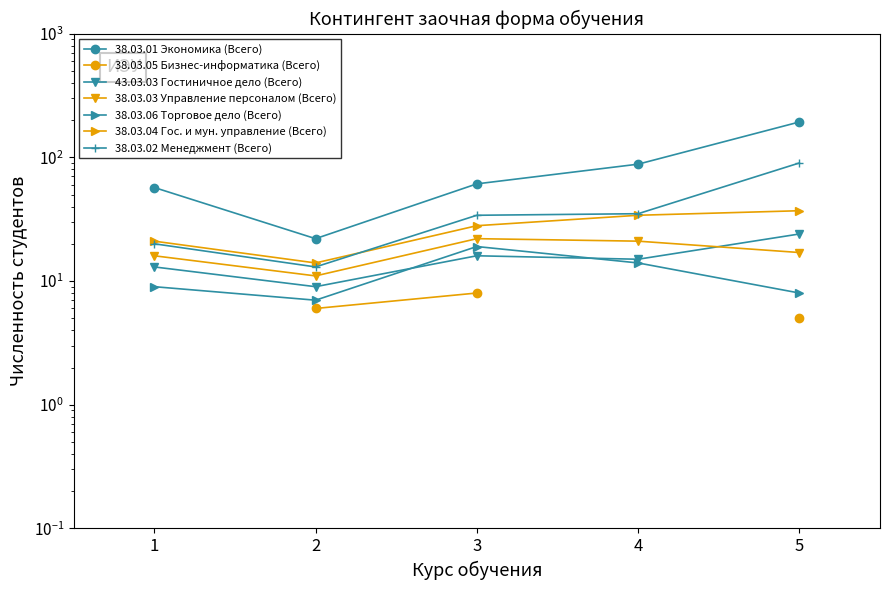

True or false: 43.03.03 Гостиничное дело (Всего) and 38.03.02 Менеджмент (Всего) intersect in this chart.

False